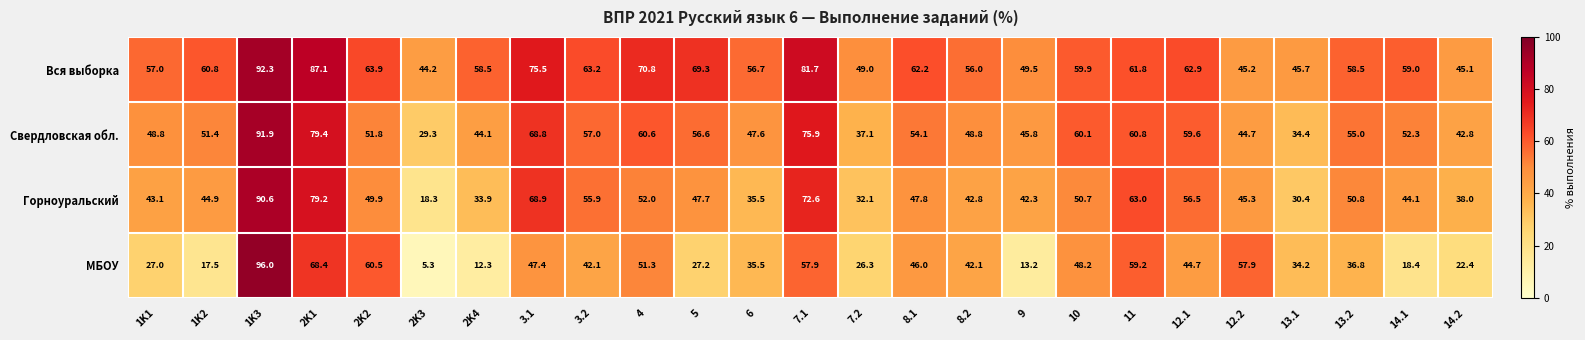

What is the difference between the maximum and second lowest values in the МБОУ series?

83.7